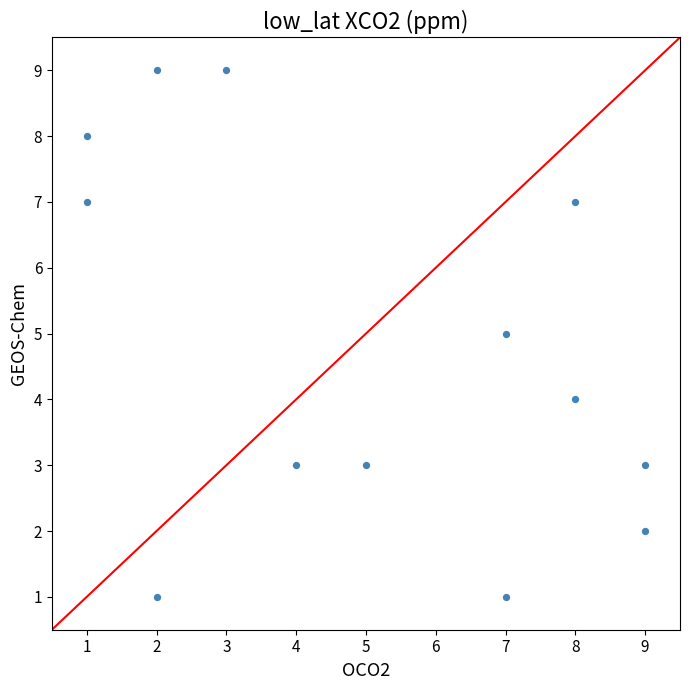

What is the range of Y values (max minus min)?

8